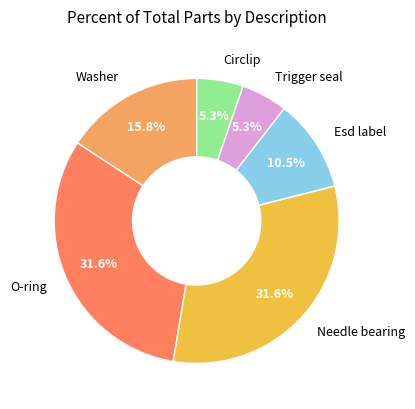

Does Needle bearing represent more than half of the total?

No